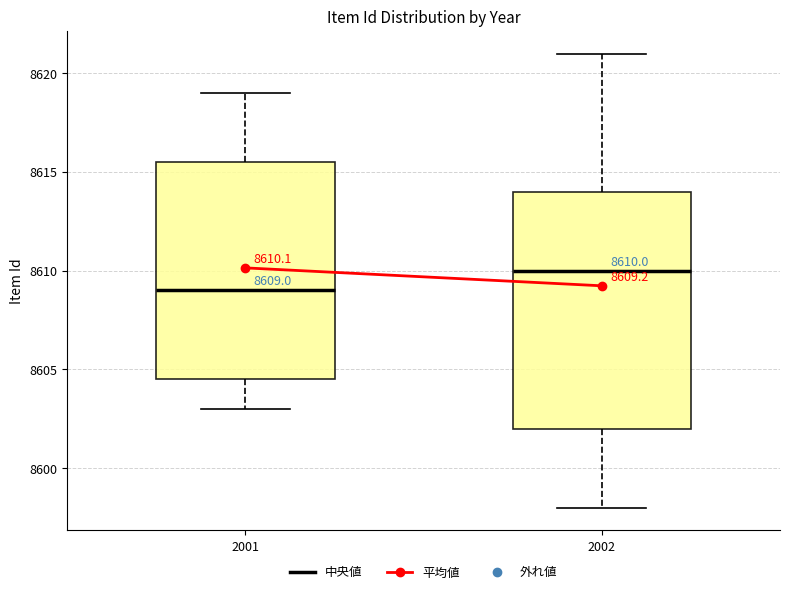

Which box's median line is the highest?

2002